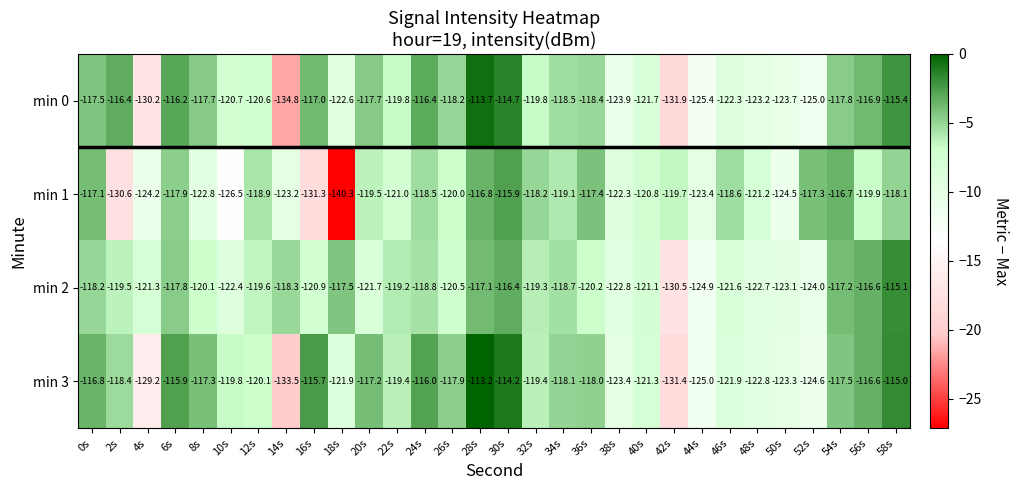

What is the difference between the maximum and minimum values in the min 2 series?

15.4